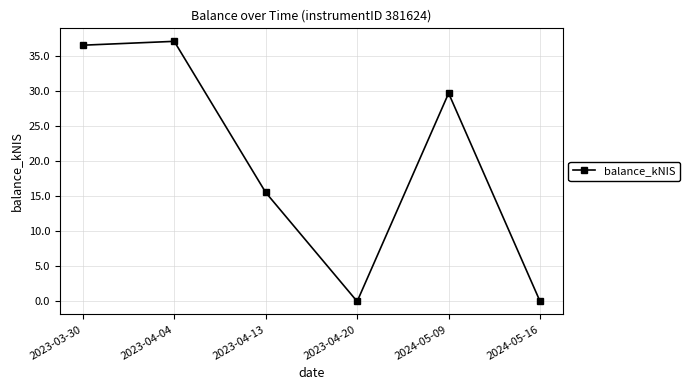

Which has a higher value, 2024-05-16 or 2023-03-30?

2023-03-30